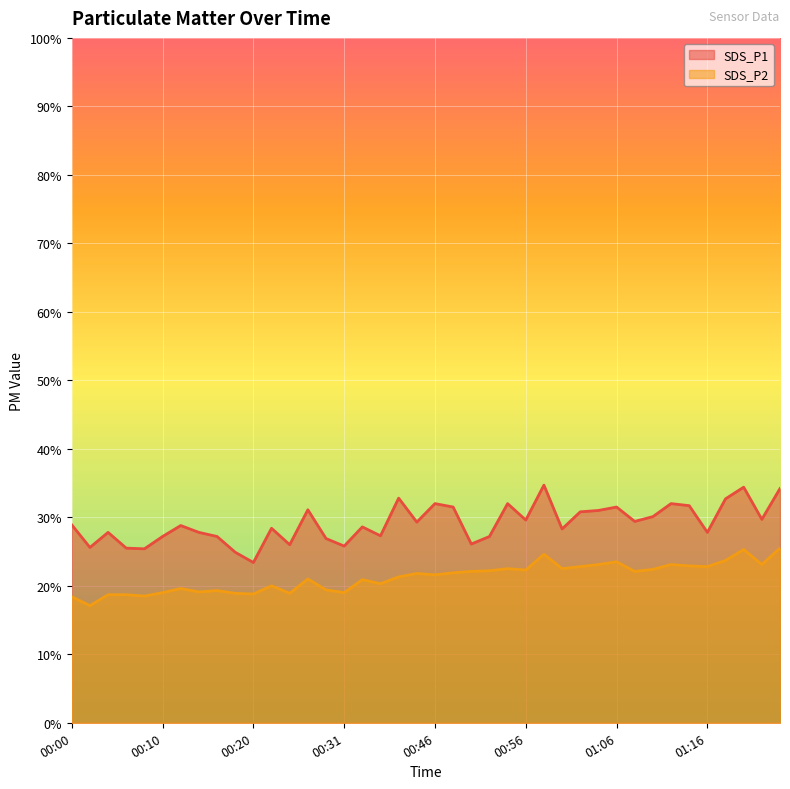

How many interior local valleys does the SDS_P1 series have?

13